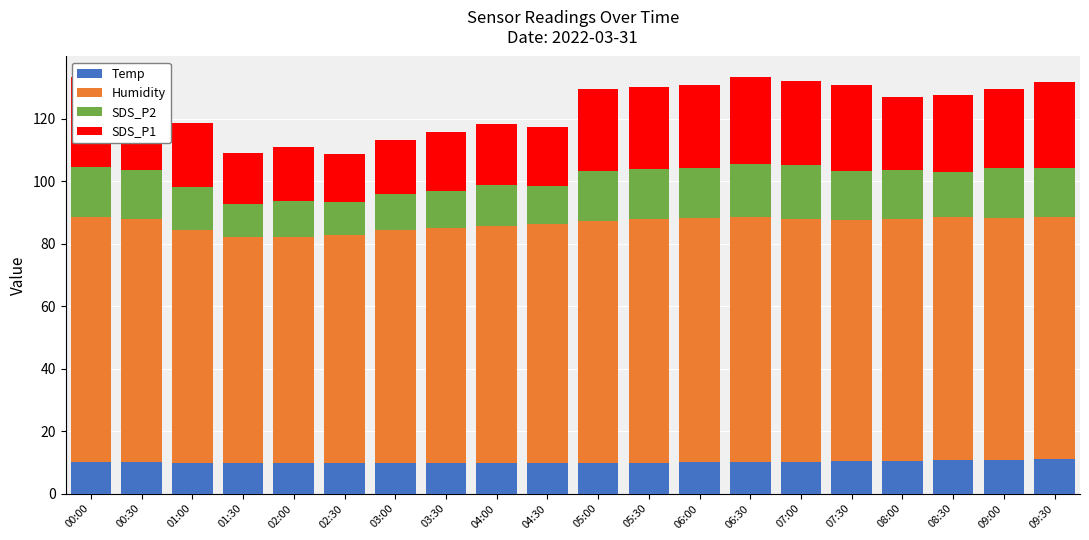

What are all the series names shown in the legend?

Temp, Humidity, SDS_P2, SDS_P1